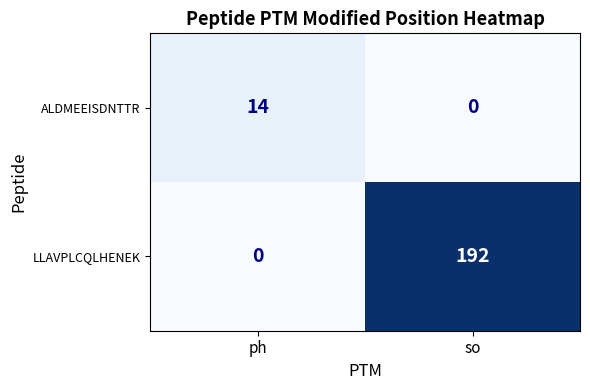

What is the sum of all ALDMEEISDNTTR values?

14